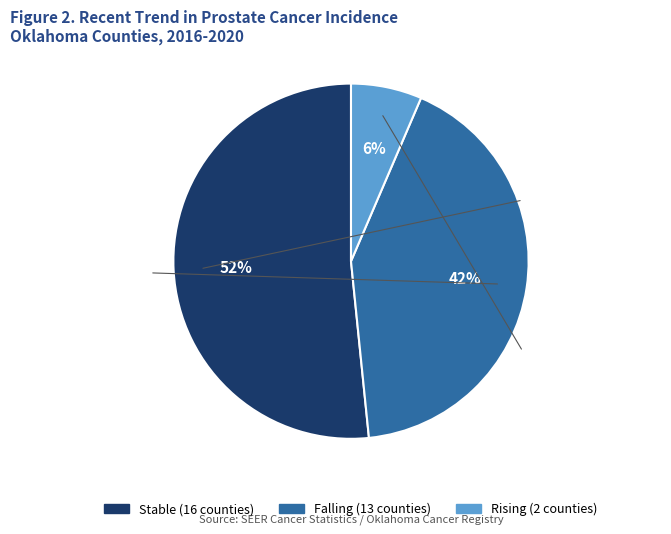

To the nearest percent, what is the average slice percentage?

33%